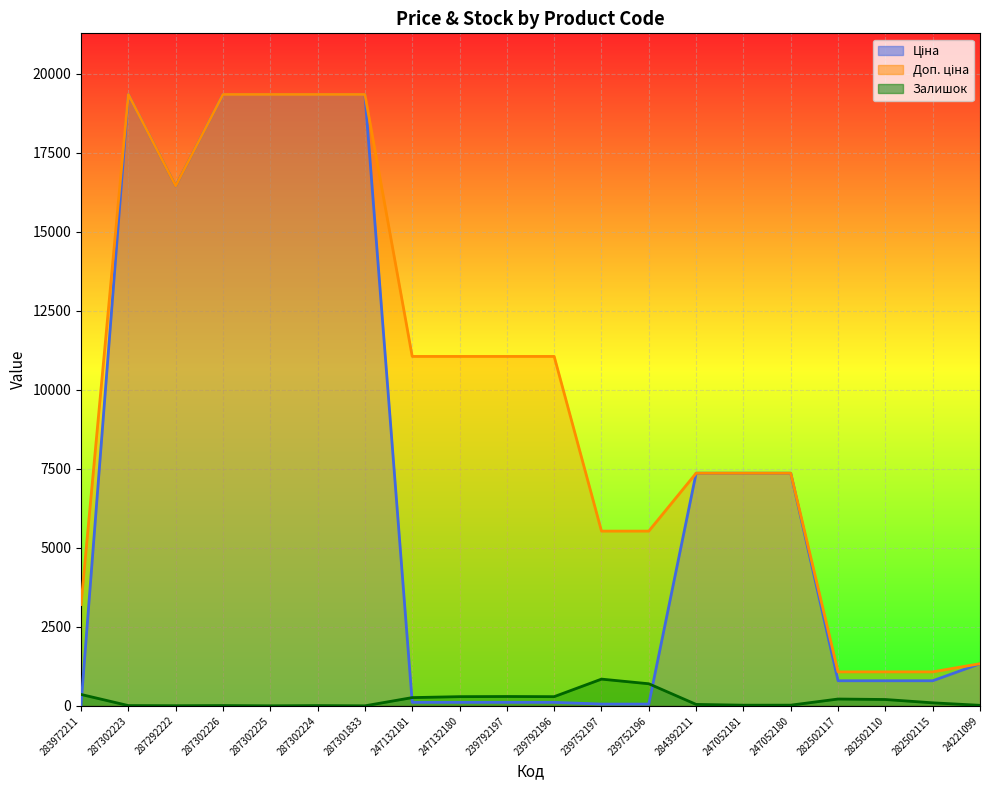

True or false: Залишок has a value of 3.0 at 287302223.

False